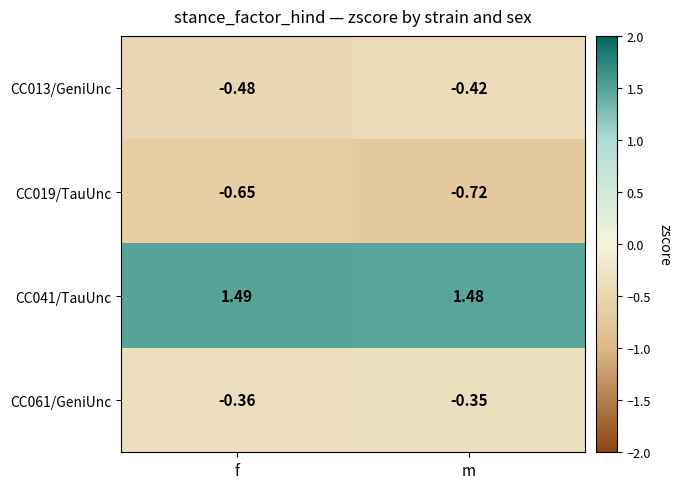

At how many categories does at least one series exceed 0?

2